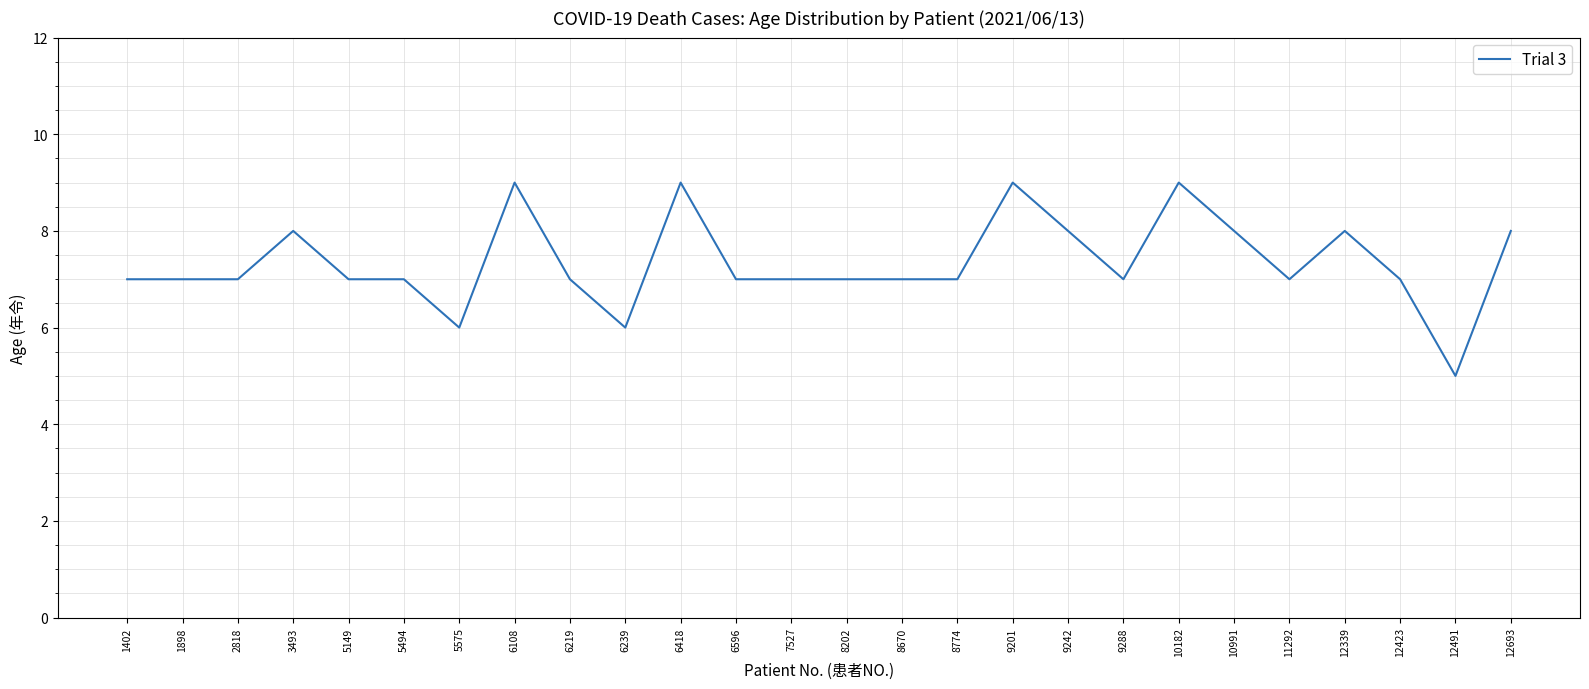

Reading left to right, list all the values displayed in this chart.

1402=7	1898=7	2818=7	3493=8	5149=7	5494=7	5575=6	6108=9	6219=7	6239=6	6418=9	6596=7	7527=7	8202=7	8670=7	8774=7	9201=9	9242=8	9288=7	10182=9	10991=8	11292=7	12339=8	12423=7	12491=5	12693=8